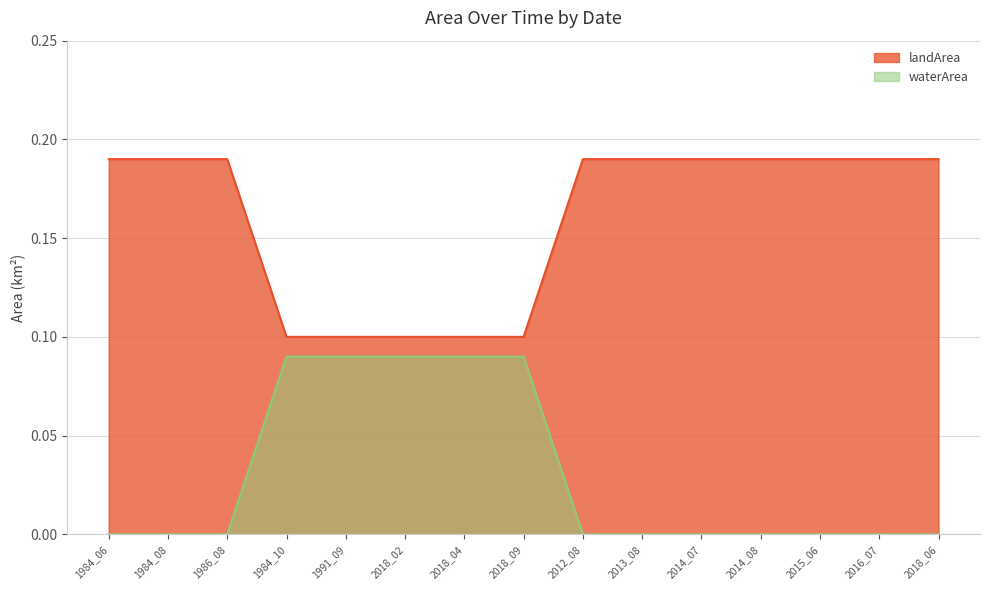

What are all the series names shown in the legend?

waterArea, landArea